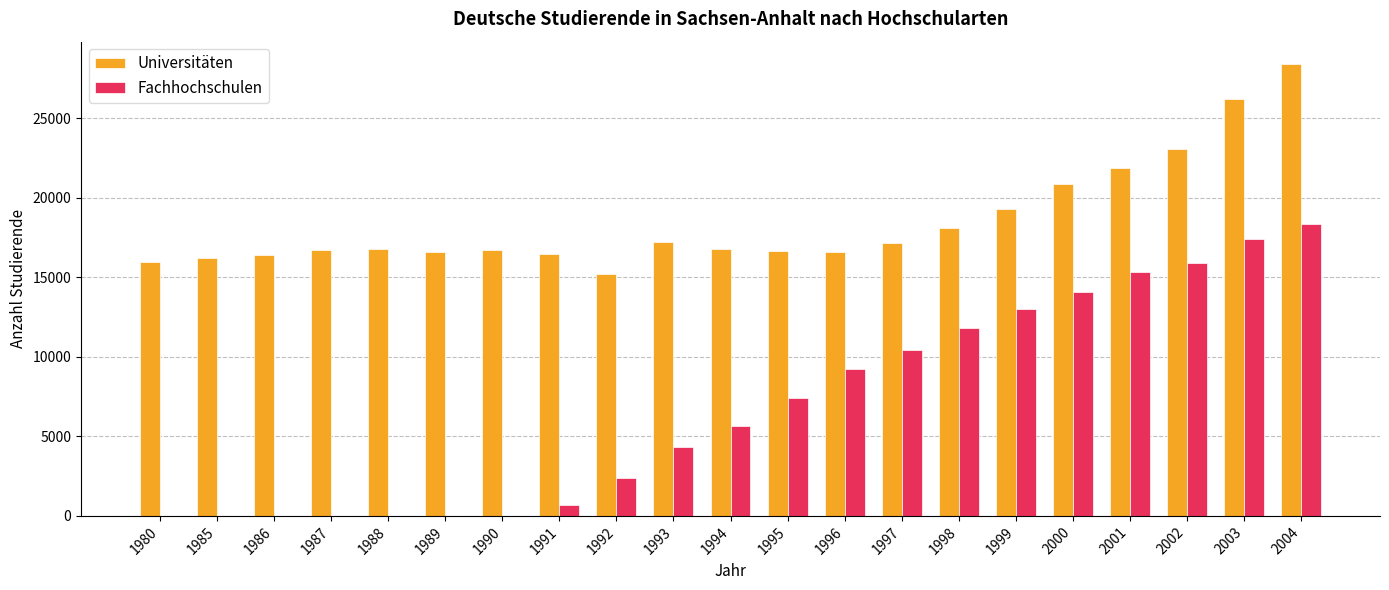

Does the chart contain stacked bars?

No